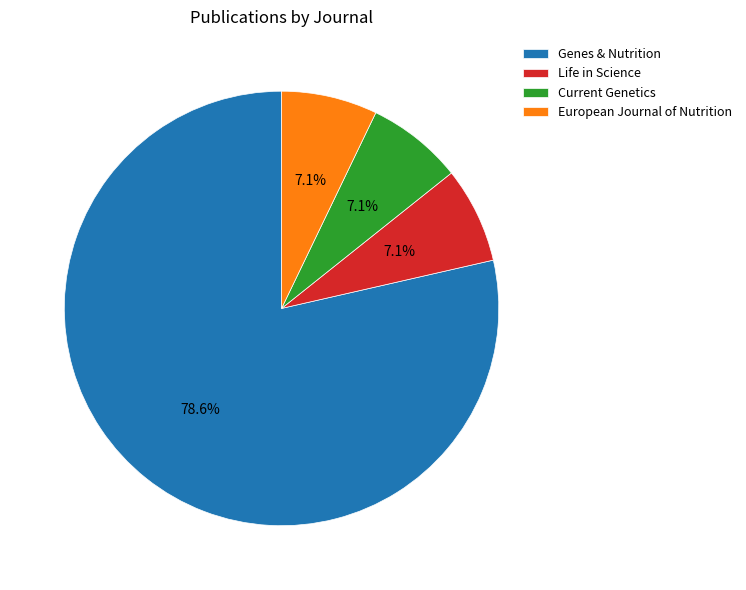

True or false: Life in Science accounts for 7% of the total.

True